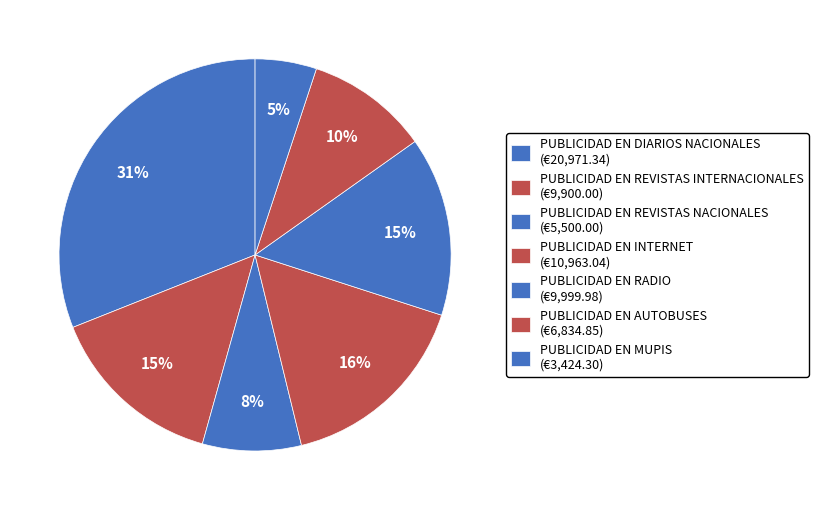

To the nearest percent, what percentage of the pie is PUBLICIDAD EN INTERNET?

16%